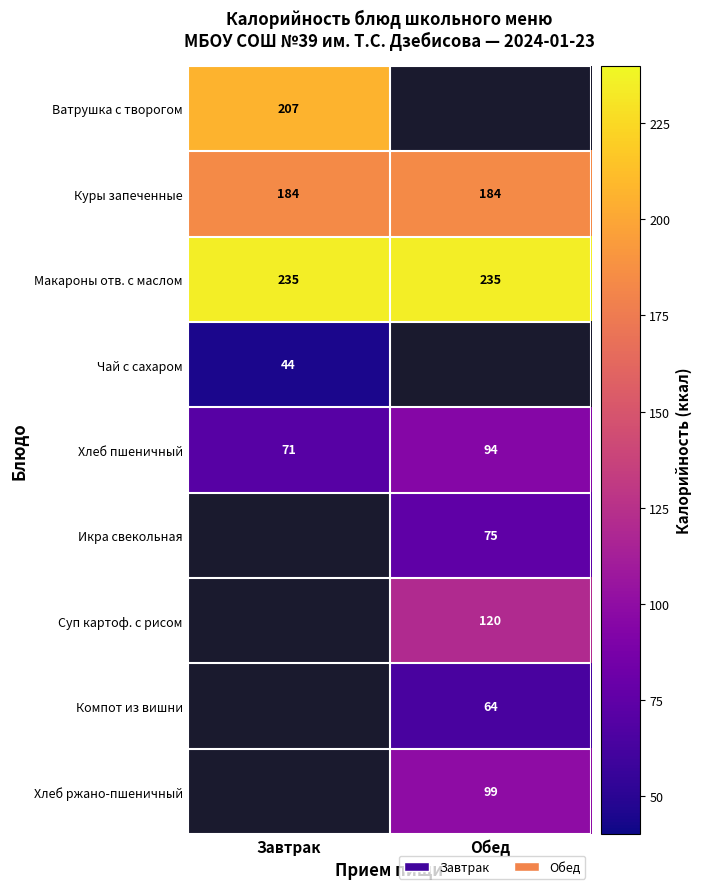

At which label does Хлеб пшеничный reach its minimum?

Завтрак